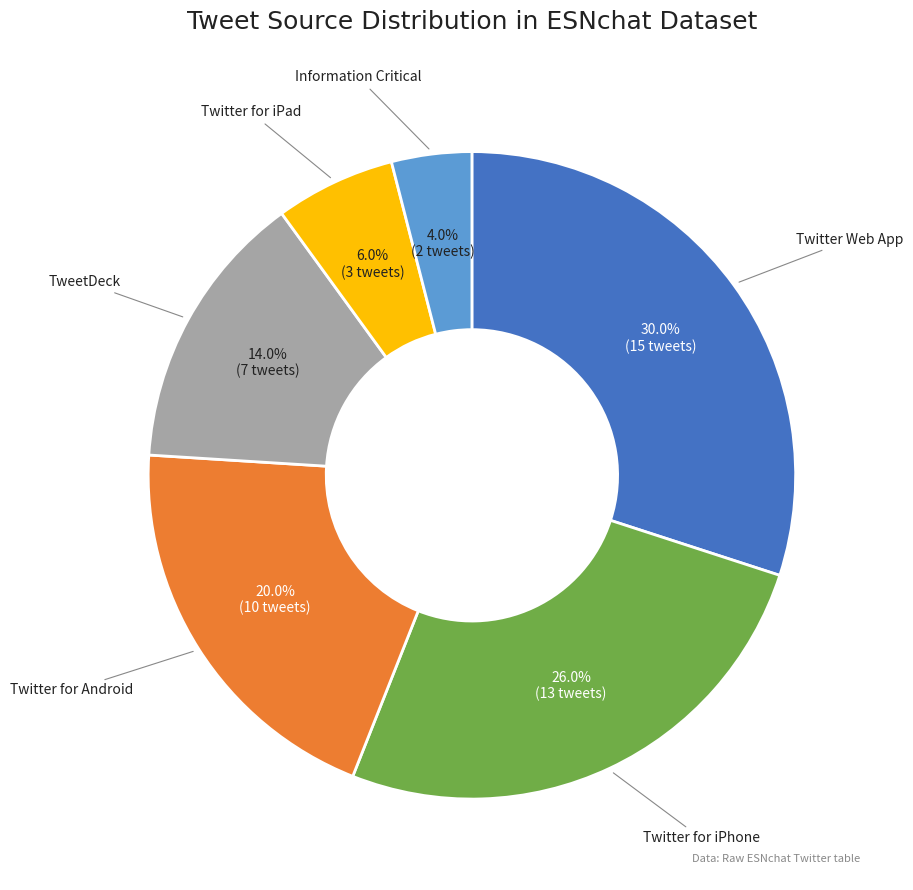

Does any single category account for the majority?

No